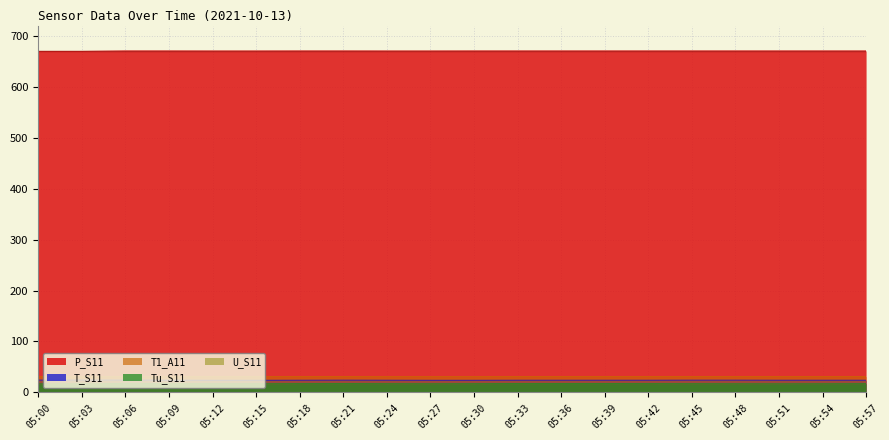

Is it true that T_S11 equals 24.1 at 05:21?

True